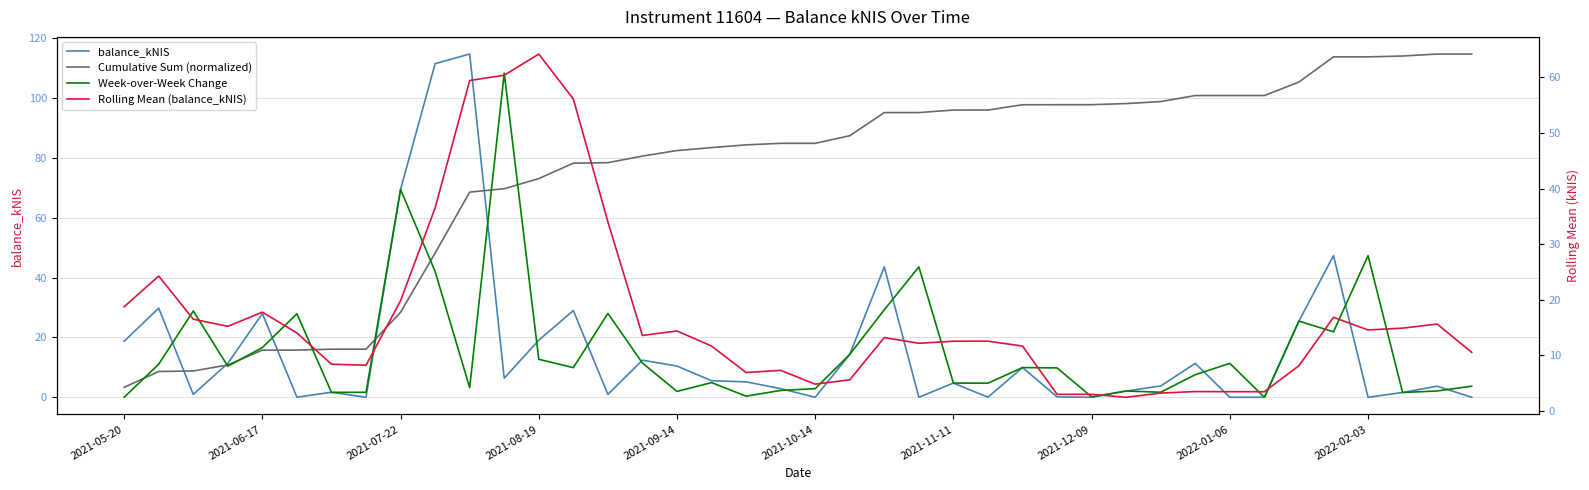

What is the sum of the balance_kNIS values at 10 and 2022-01-06?

184.1